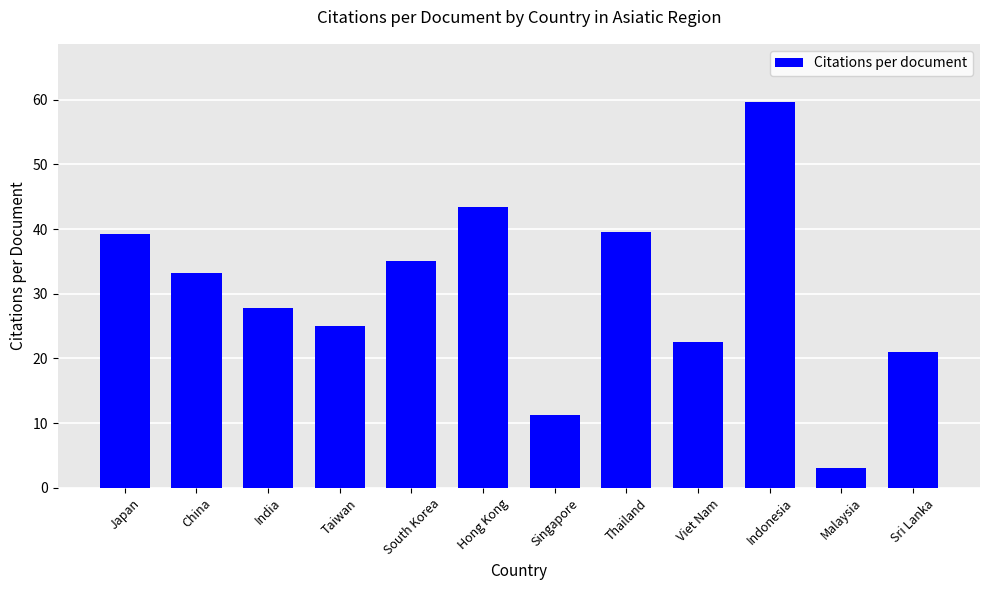

Reading right to left, what are all the values shown in this chart?

Sri Lanka=21.0	Malaysia=3.0	Indonesia=59.7	Viet Nam=22.5	Thailand=39.5	Singapore=11.3	Hong Kong=43.4	South Korea=35.1	Taiwan=25.0	India=27.9	China=33.2	Japan=39.2